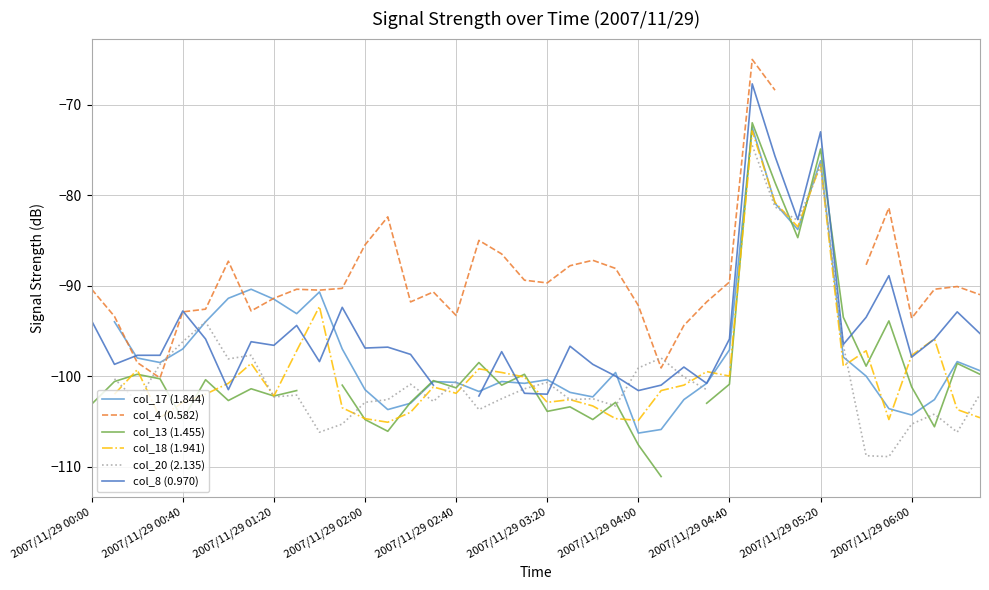

At which category is the sum across all series the highest?

29